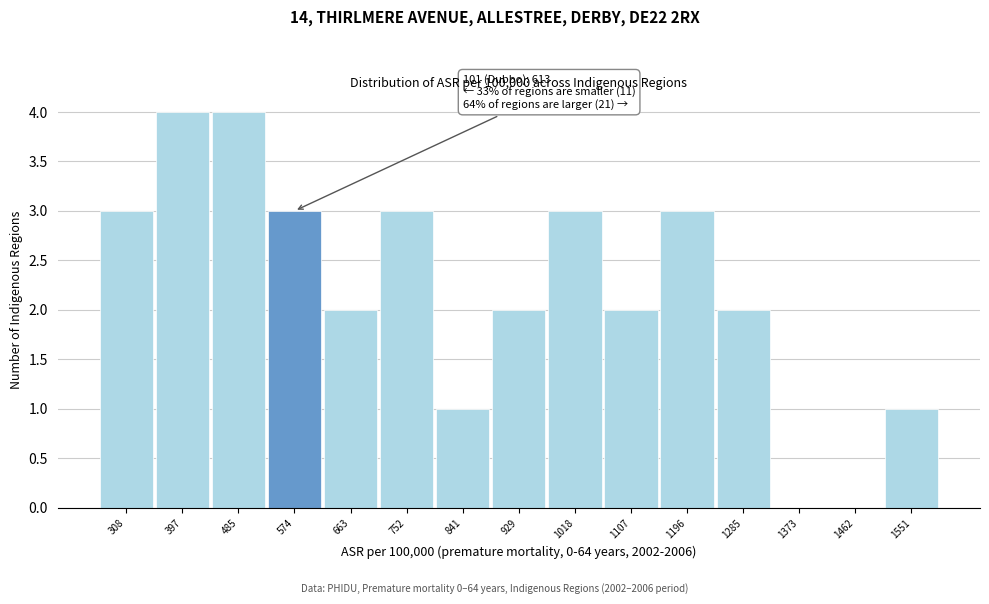

Reading left to right, extract all data points from this chart.

308=3	397=4	485=4	574=3	663=2	752=3	841=1	929=2	1018=3	1107=2	1196=3	1285=2	1373=0	1462=0	1551=1